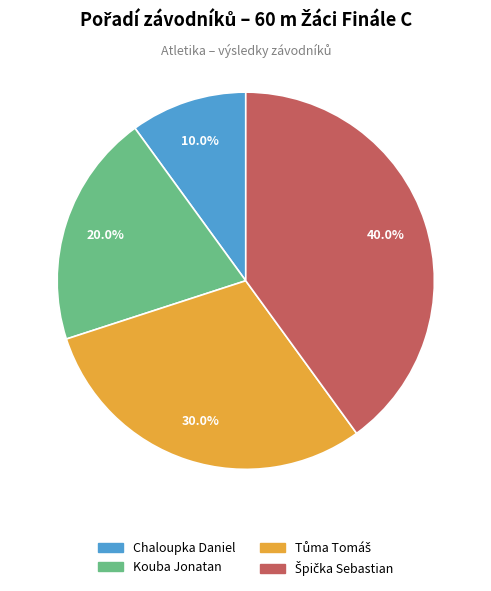

Count the number of slices in the pie.

4